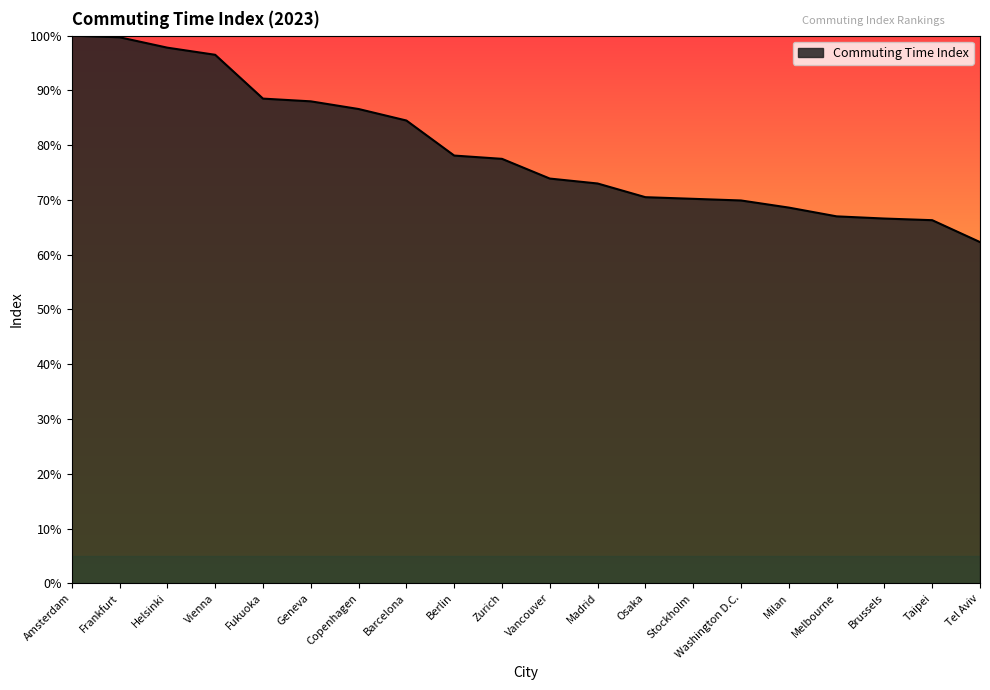

What position from the left is Zurich?

10